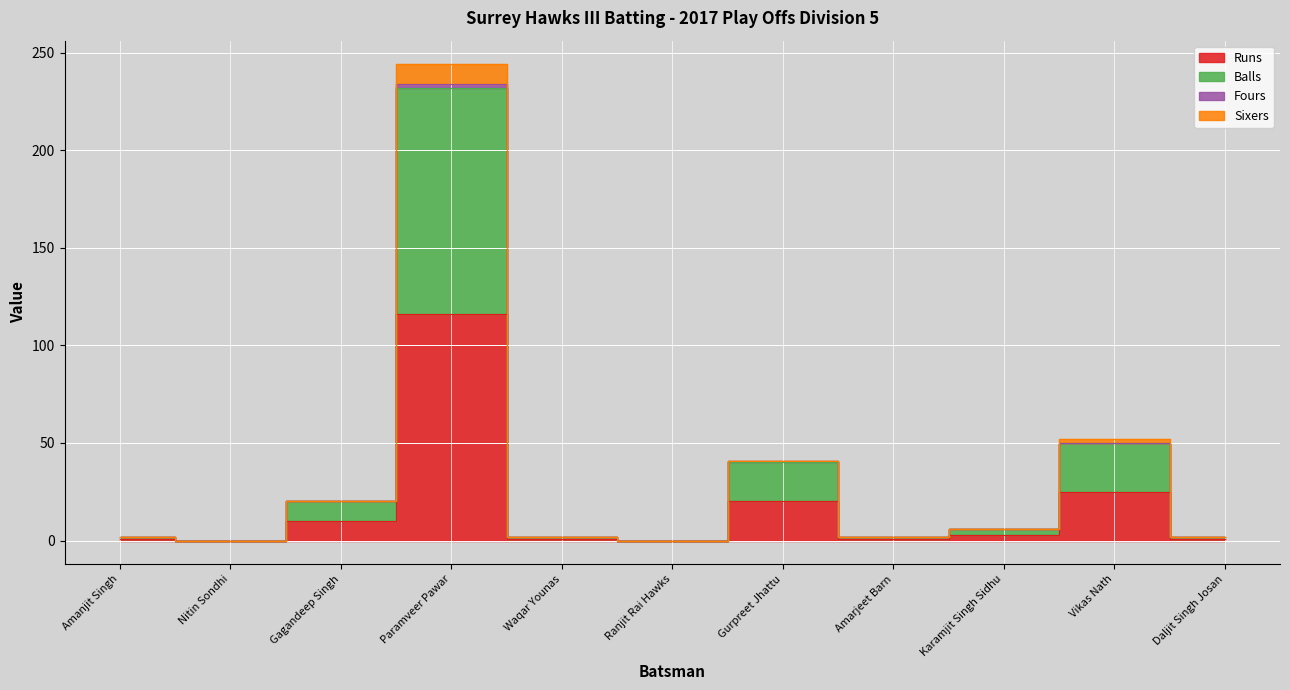

True or false: Sixers has more than 1 points higher than both neighbors.

True